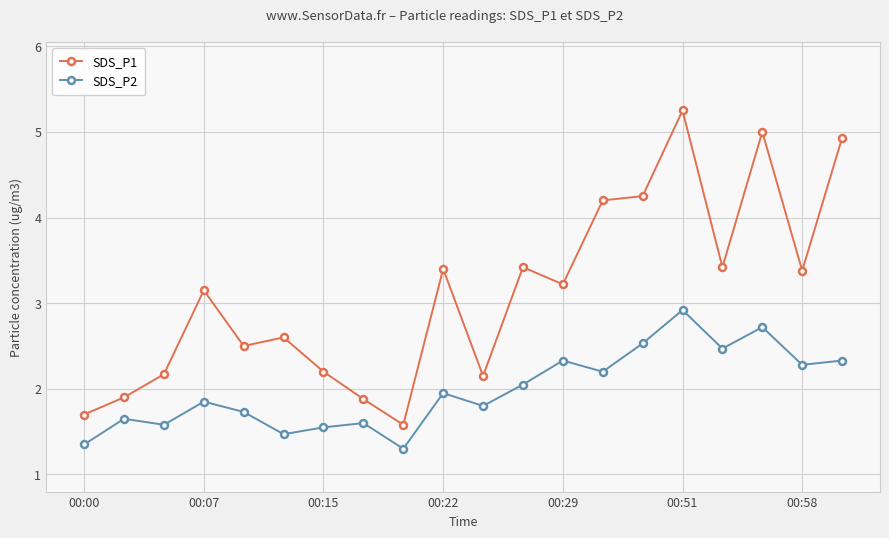

True or false: SDS_P1 and SDS_P2 intersect in this chart.

False